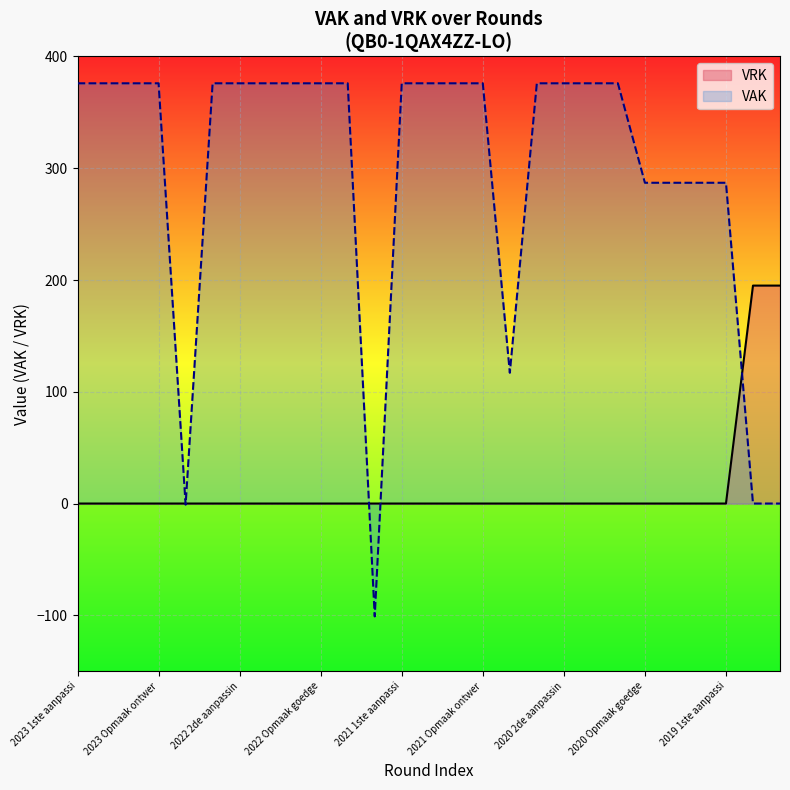

Is it true that VRK equals 83 at 2020 Opmaak goedge?

False